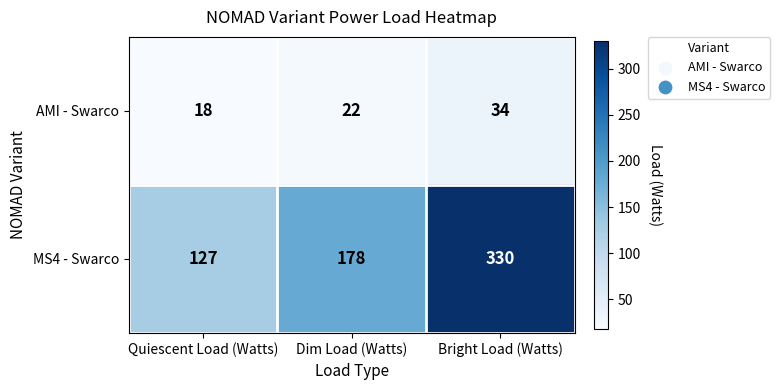

Is it true that AMI - Swarco equals 8 at Bright Load (Watts)?

False